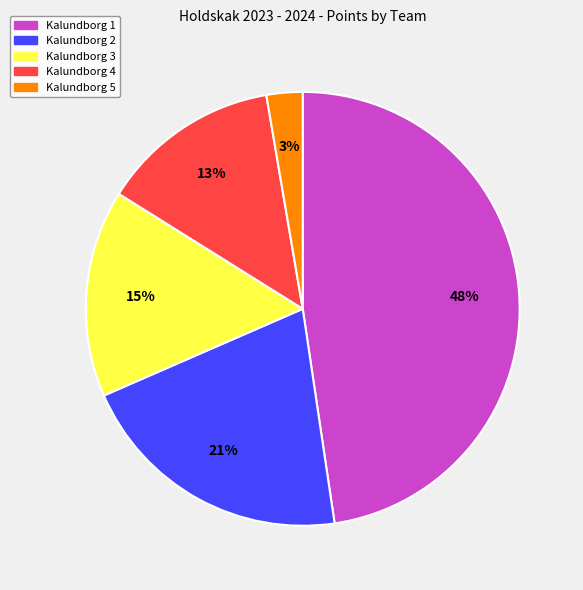

What is the largest slice in the pie chart?

Kalundborg 1